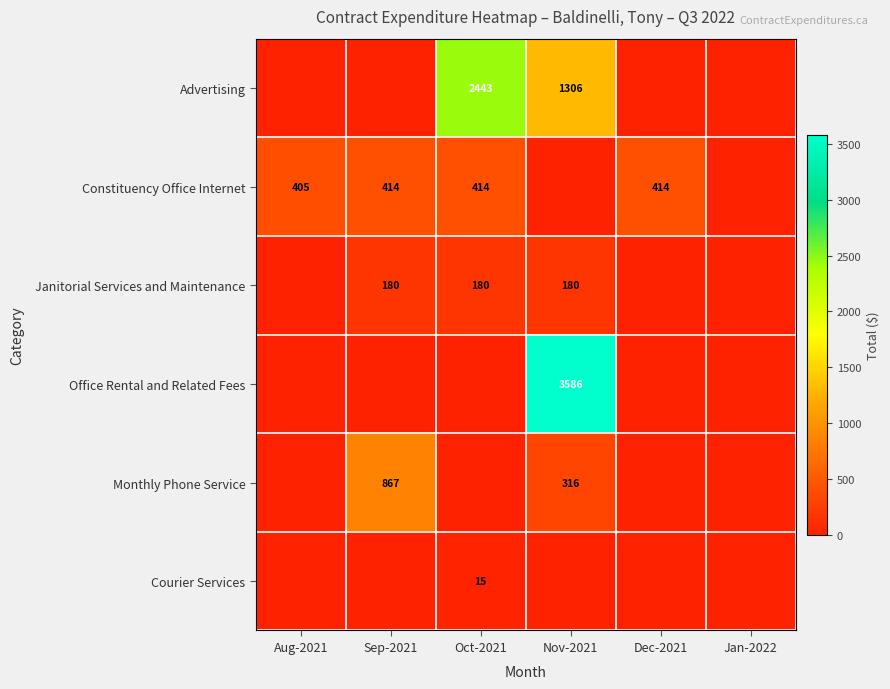

The Constituency Office Internet series shows 610 at Oct-2021. True or false?

False